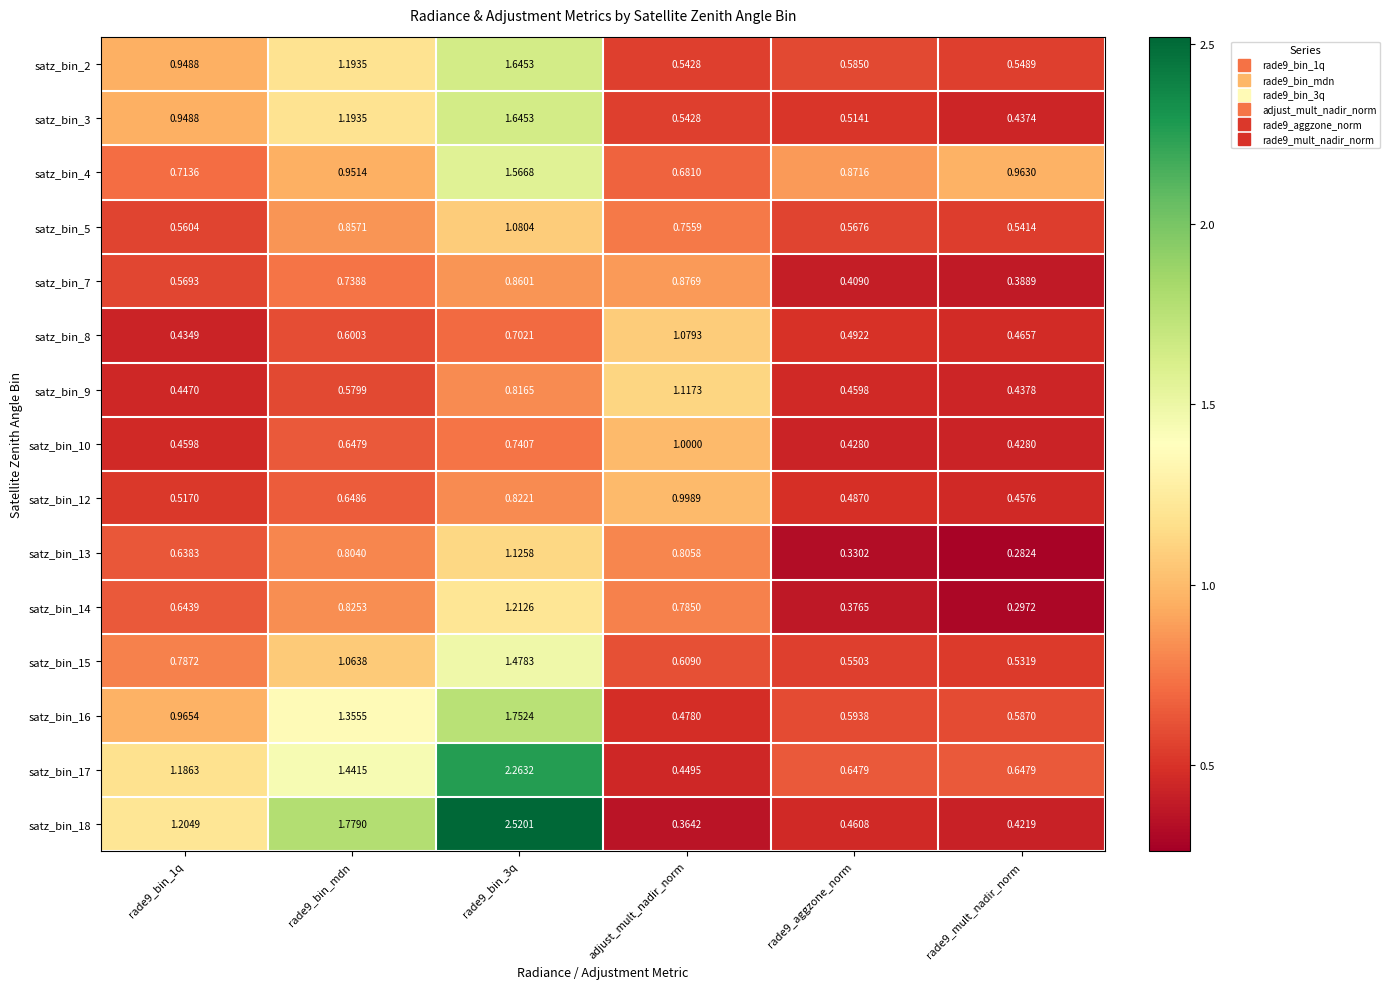

Which series changed the most between adjust_mult_nadir_norm and rade9_mult_nadir_norm?

satz_bin_9